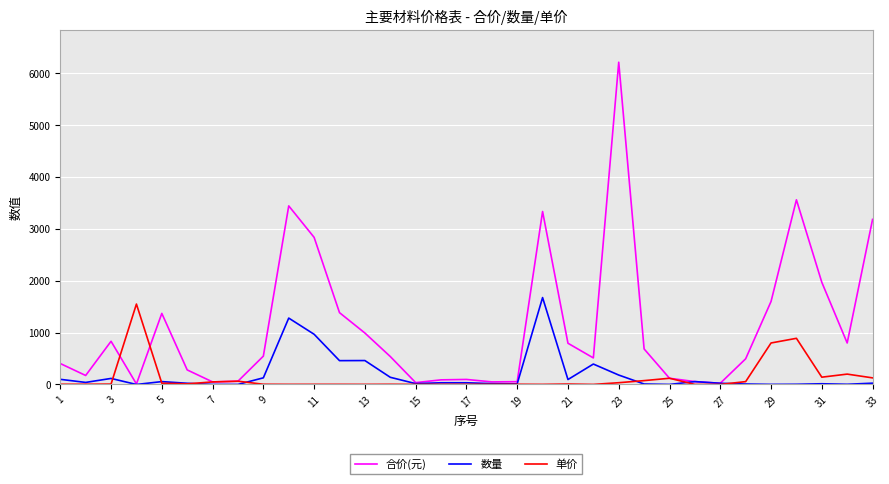

What is the highest value of the 数量 series?

1675.5